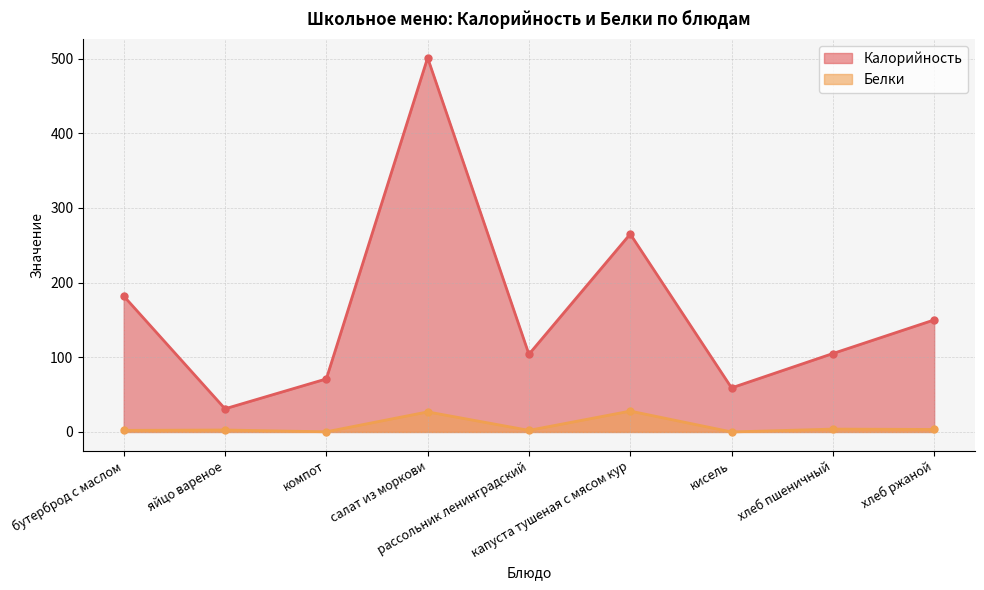

True or false: Калорийность and Белки intersect in this chart.

False